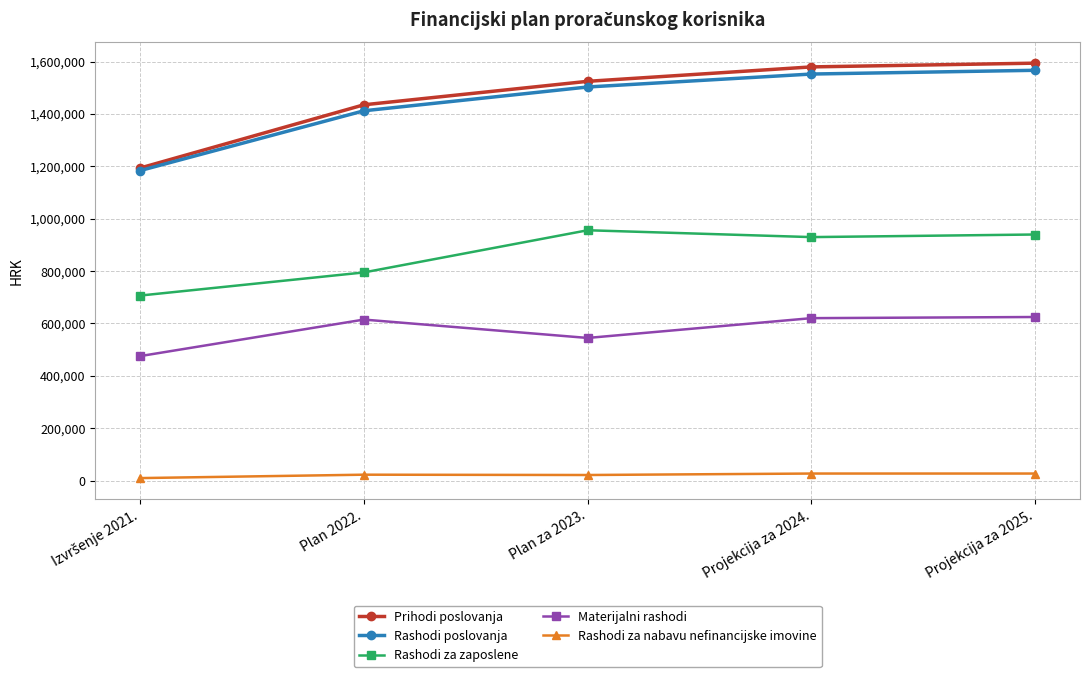

How many values in the Rashodi za zaposlene series are below 929765?

2